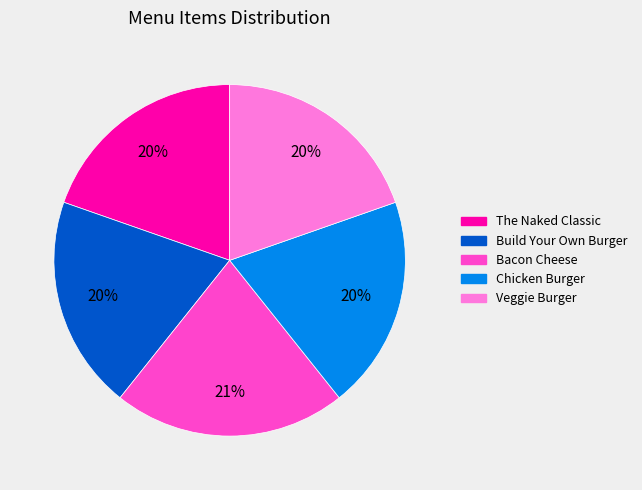

How many slices are in this pie chart?

5